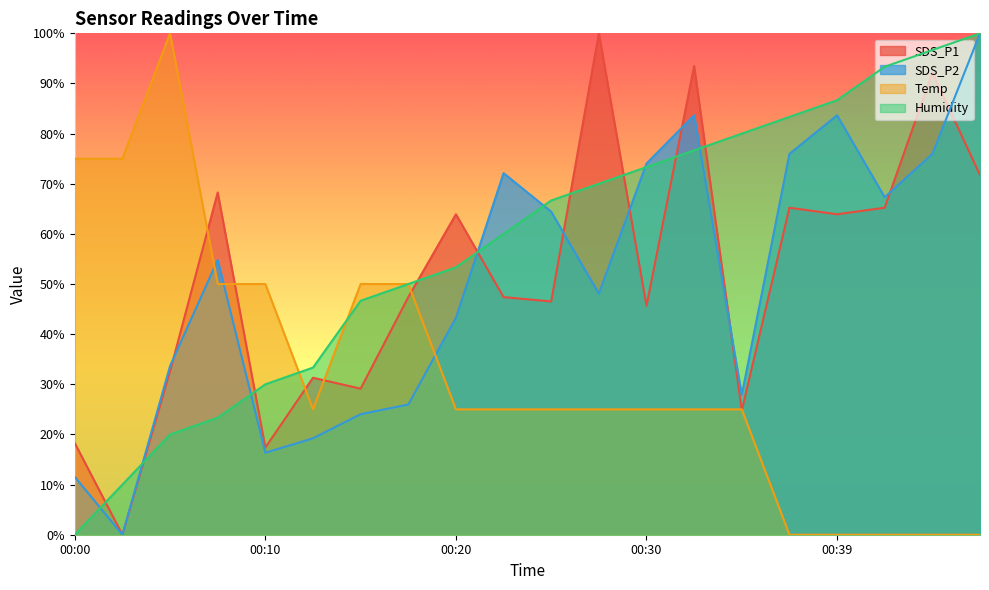

The value of Humidity at 00:39 is 49.8. True or false?

False